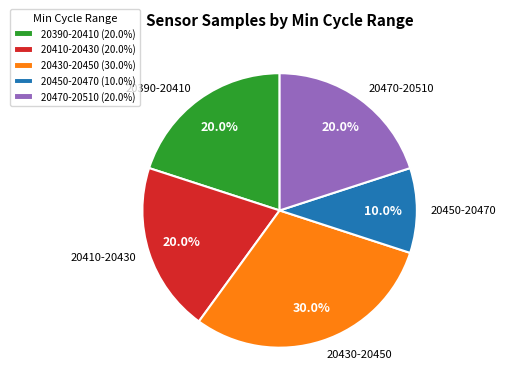

How many segments does this pie chart have?

5